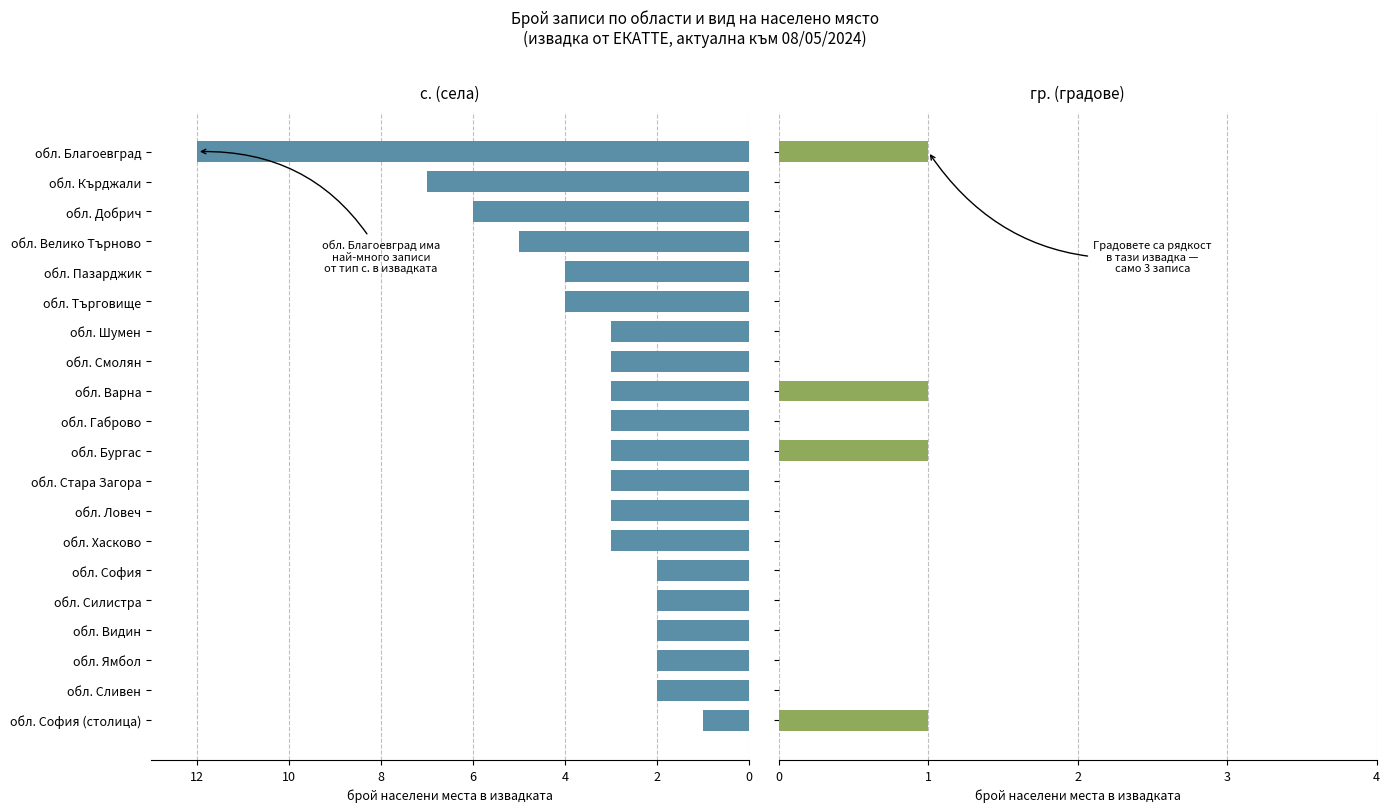

What is the total value across all series at обл. Сливен?

2